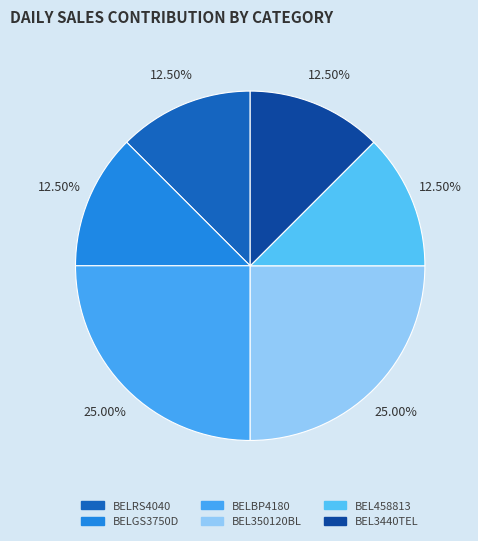

Count the number of slices in the pie.

6